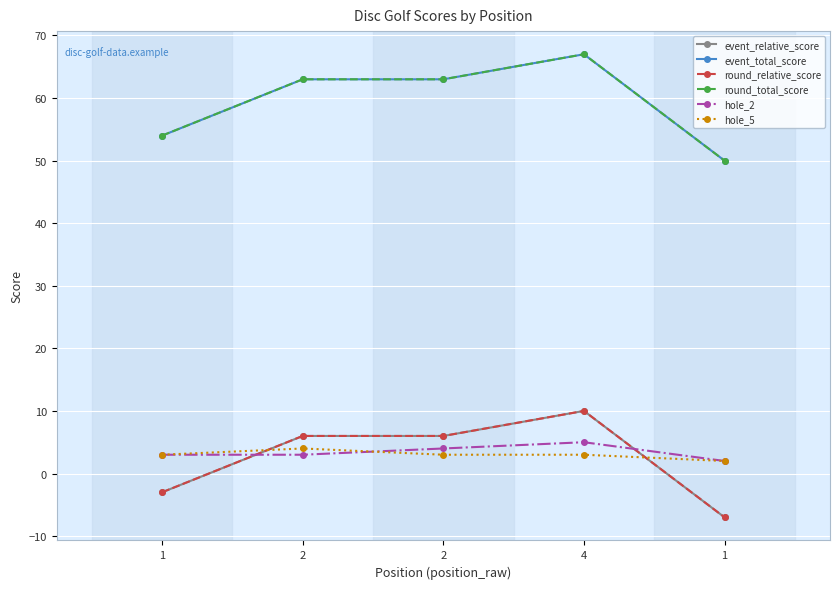

Does the chart have visible grid lines?

Yes